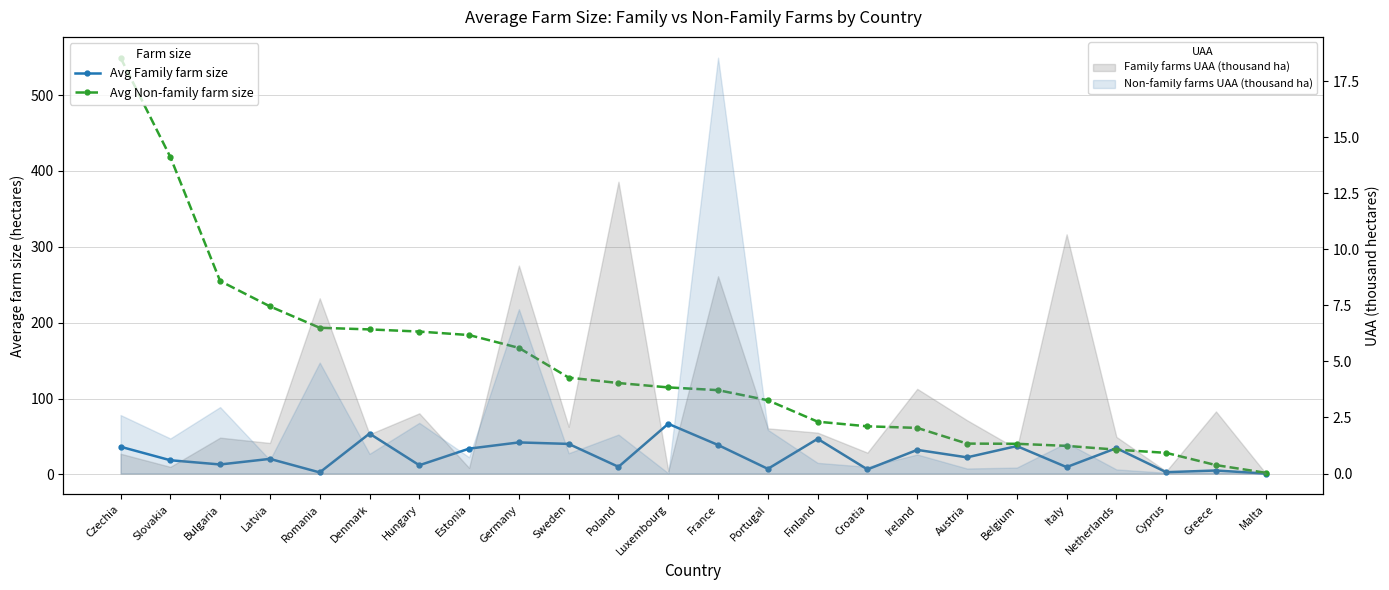

At which category is the sum across all series the highest?

Czechia